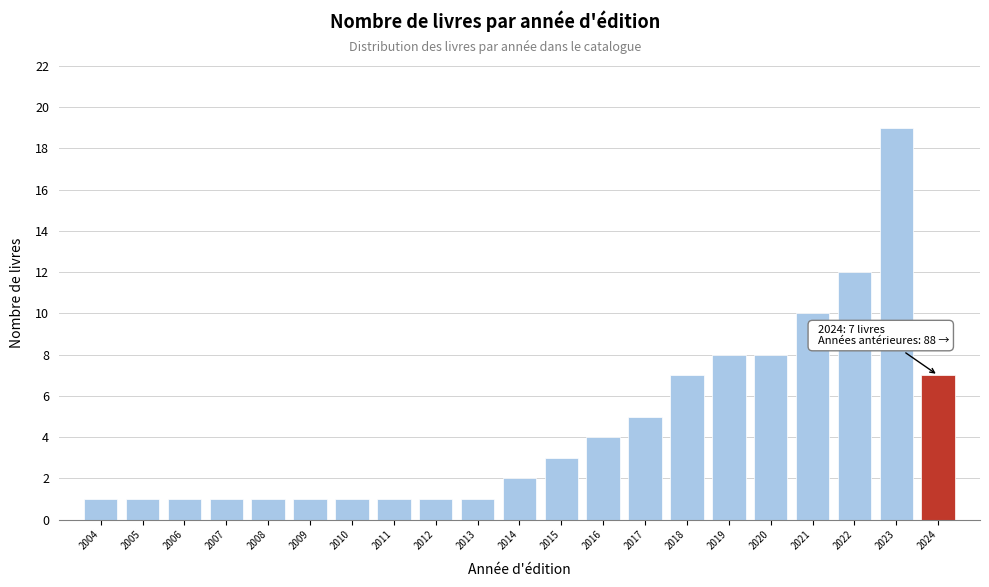

Reading left to right, extract all data points from this chart.

2004=1	2005=1	2006=1	2007=1	2008=1	2009=1	2010=1	2011=1	2012=1	2013=1	2014=2	2015=3	2016=4	2017=5	2018=7	2019=8	2020=8	2021=10	2022=12	2023=19	2024=7